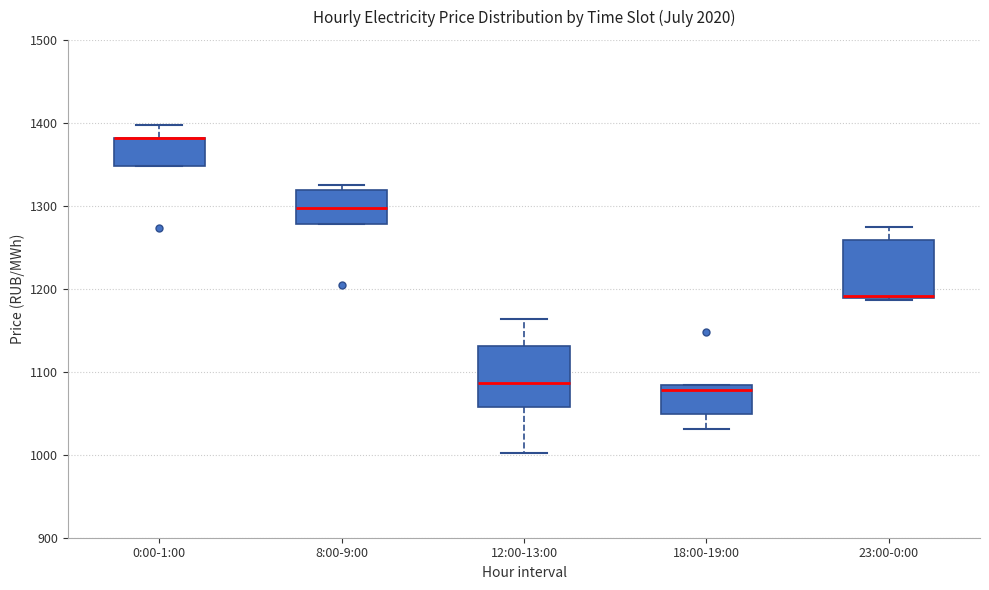

Reading left to right, read every box against the y-axis: the position of its median line, the range the box covers, and the ends of its whiskers. The values are not printed on the chart, so give them approximately, as read against the axis.

0:00-1:00: median 1380 (drawn on the box's upper edge), box 1350 to 1380, whiskers 1350 to 1400
8:00-9:00: median 1300, box 1280 to 1320, whiskers 1280 to 1320 (just above the box's upper edge)
12:00-13:00: median 1090, box 1060 to 1130, whiskers 1000 to 1160
18:00-19:00: median 1080 (just below the box's upper edge), box 1050 to 1080, whiskers 1030 to 1080
23:00-0:00: median 1190 (just above the box's lower edge), box 1190 to 1260, whiskers 1190 to 1270